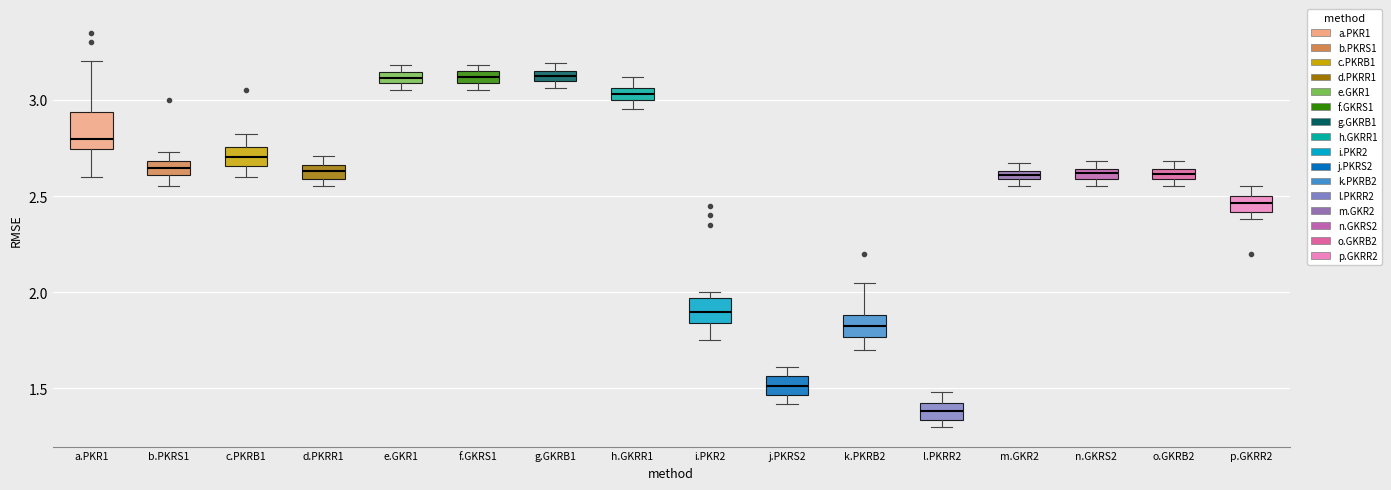

Where does the median line of the box for p.GKRR2 sit on the y-axis? The values are not printed on the chart, so give them approximately, as read against the axis.

2.45